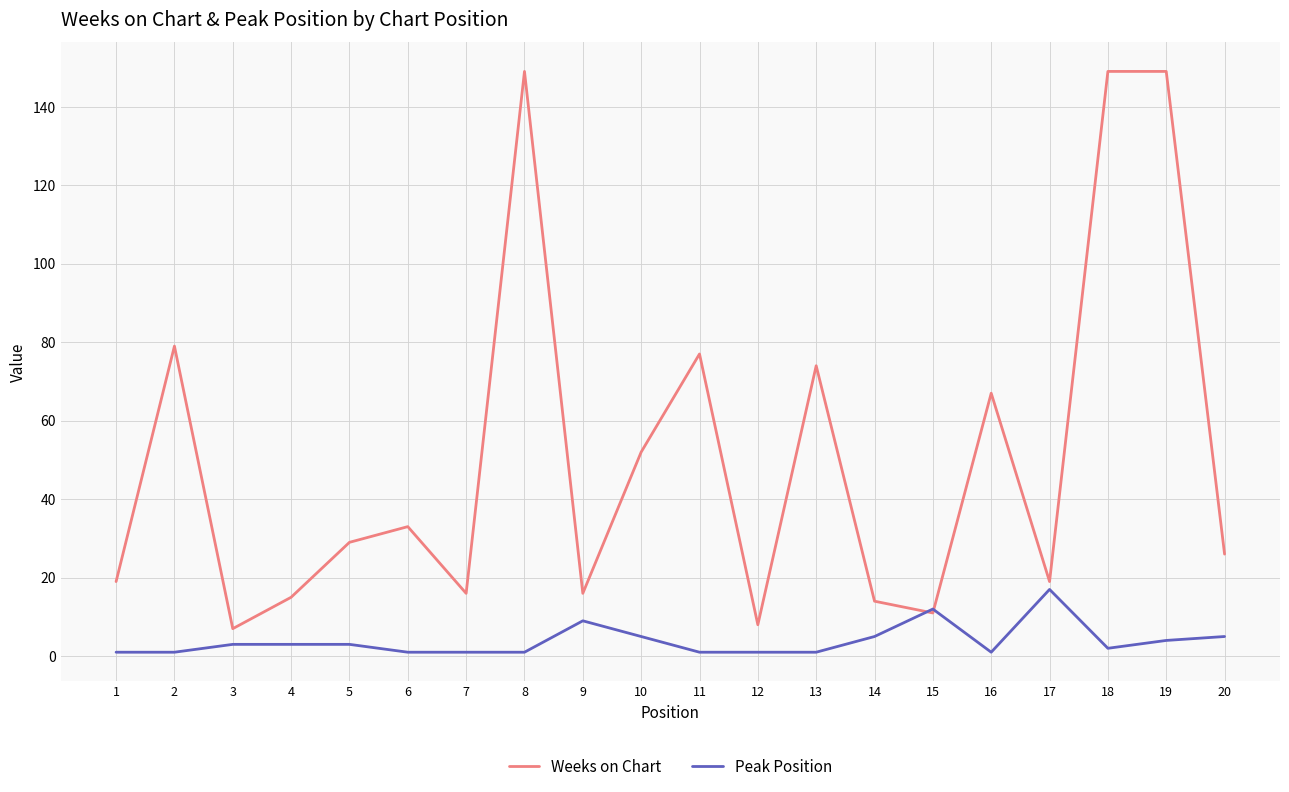

List the series in order of their overall mean, highest first.

Weeks on Chart, Peak Position